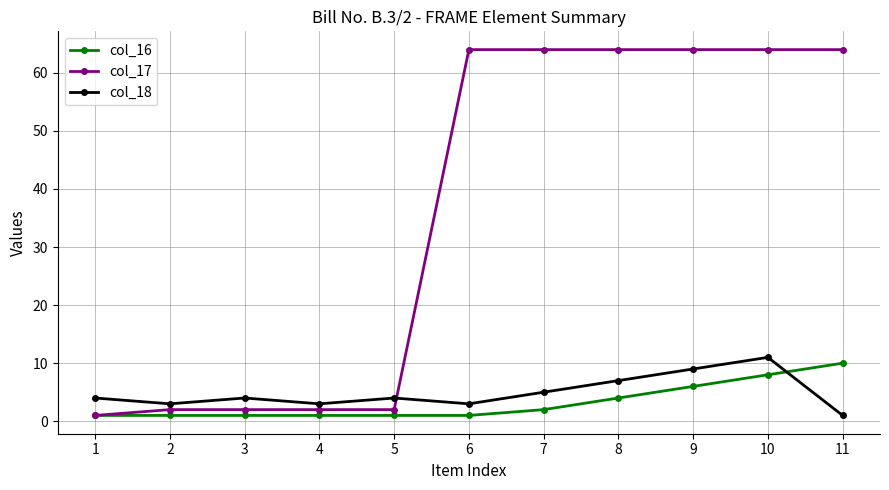

True or false: col_16 and col_18 intersect in this chart.

True